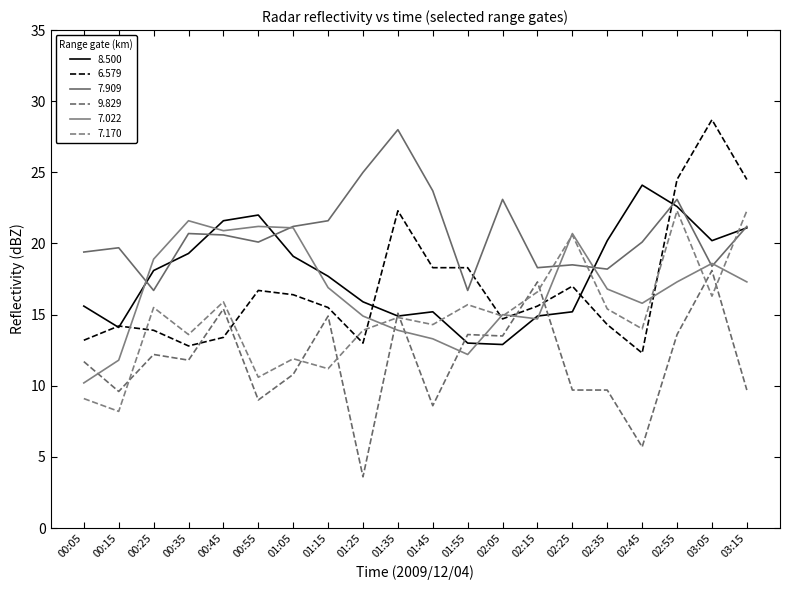

Is this an area chart (filled region under the line)?

No